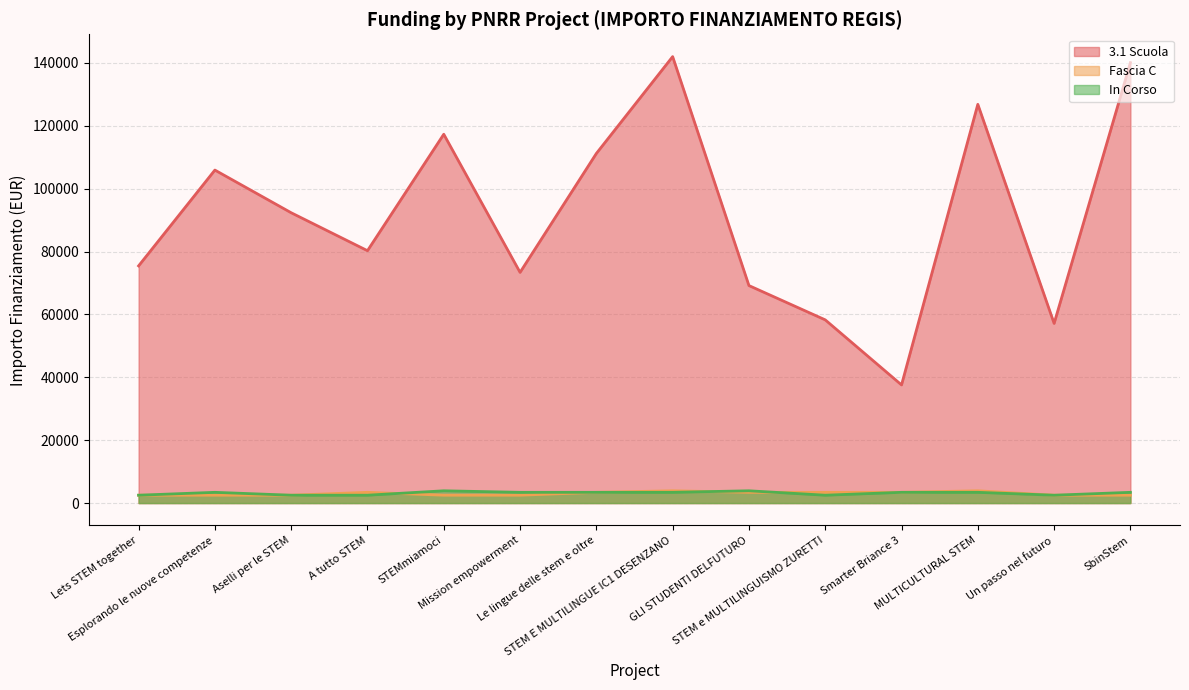

Which series has the largest range (max minus min)?

3.1 Scuola